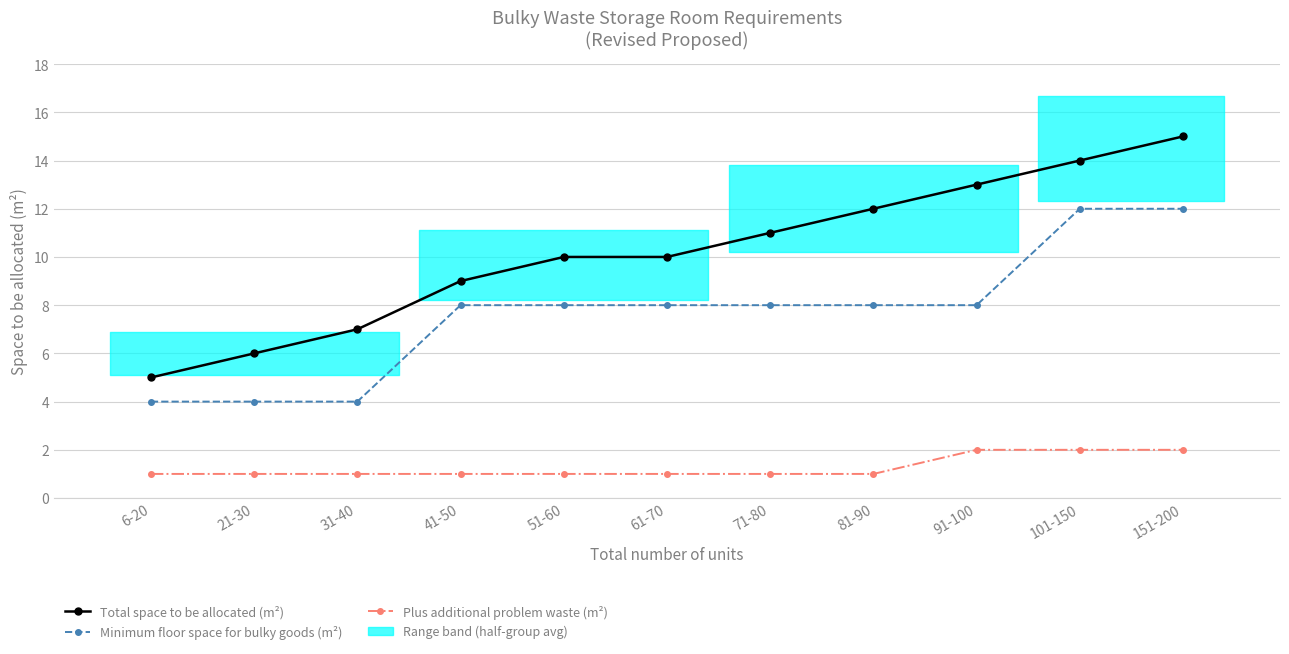

What is the difference between the second highest and second lowest values in the Plus additional problem waste (m²) series?

1